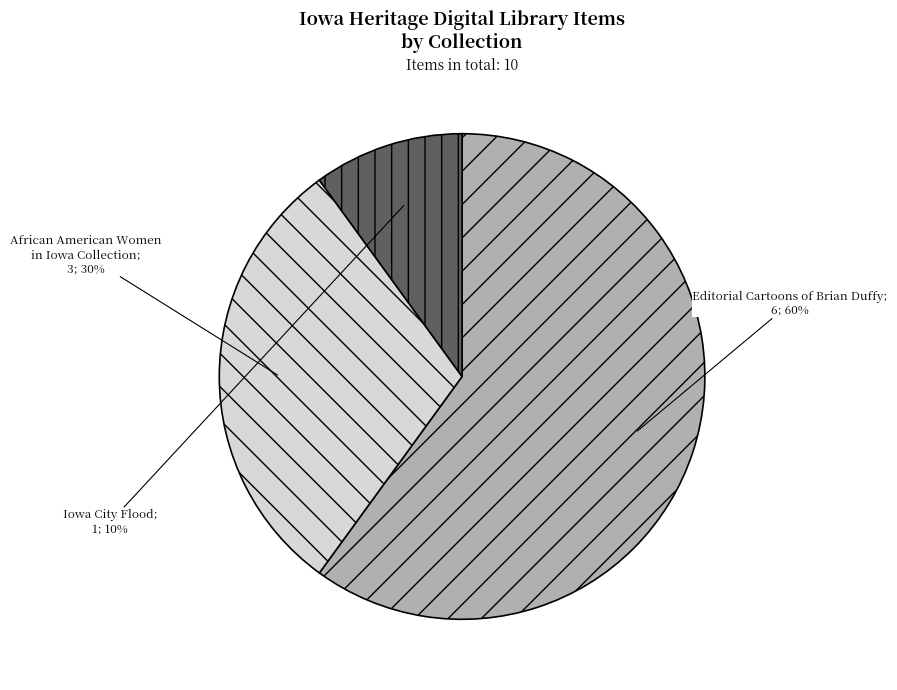

Is there any slice that represents more than half of the pie?

Yes